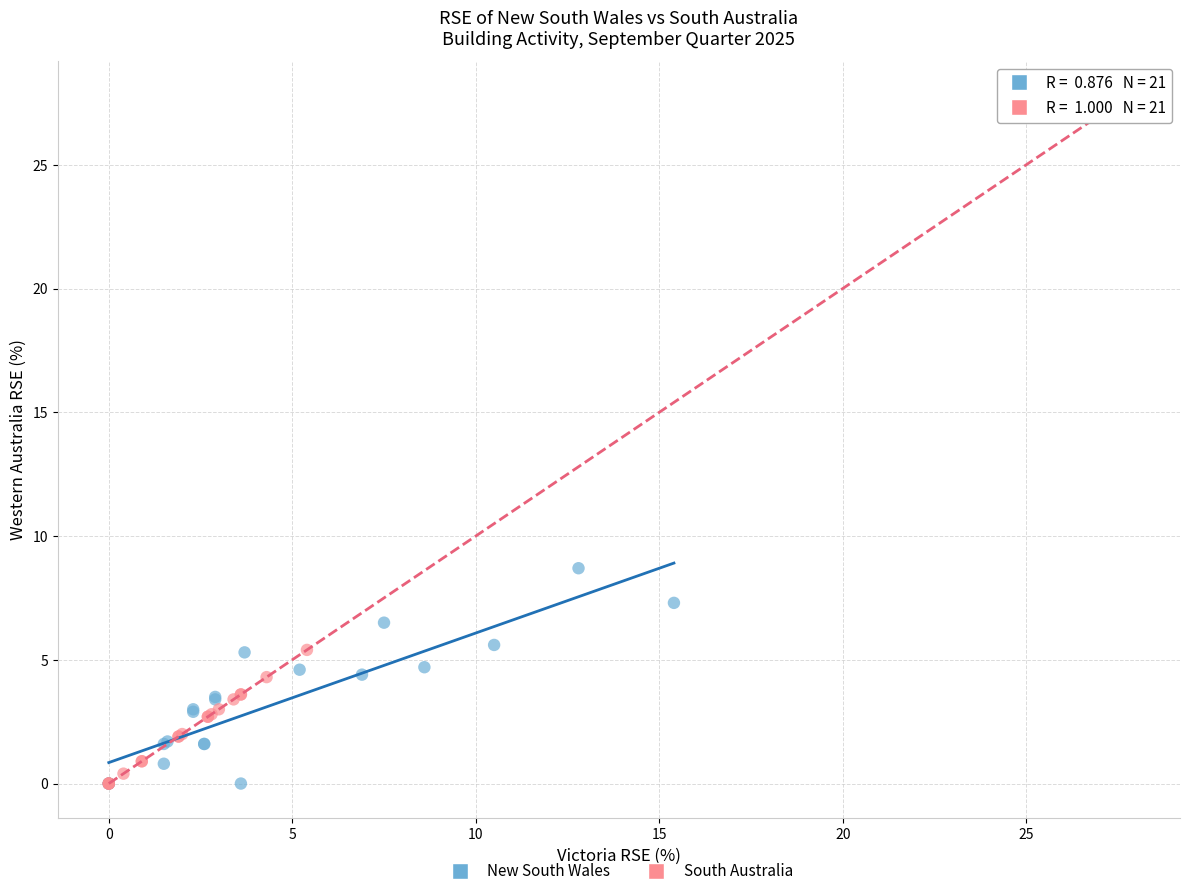

Which series reaches the maximum Y coordinate?

South Australia